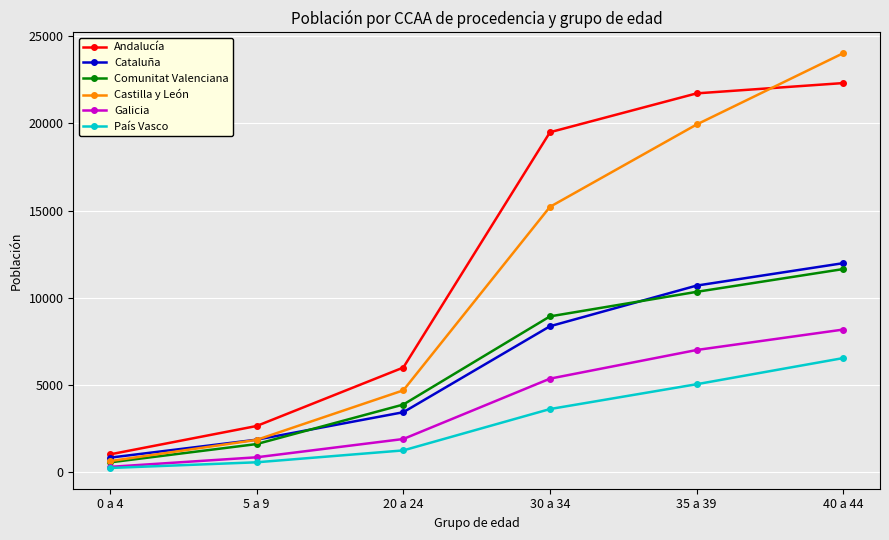

What is the minimum value for País Vasco?

242